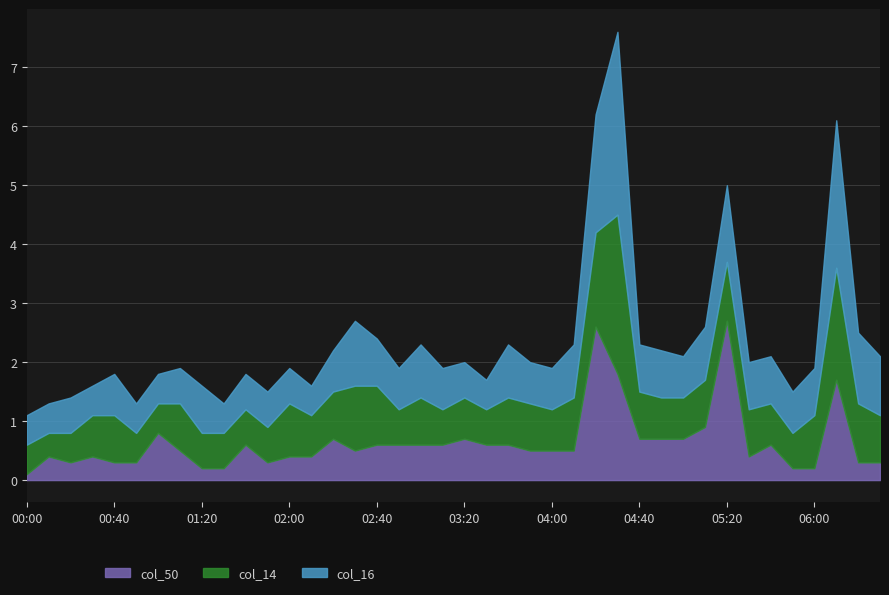

What is the total value across all series at 02:40?

2.4